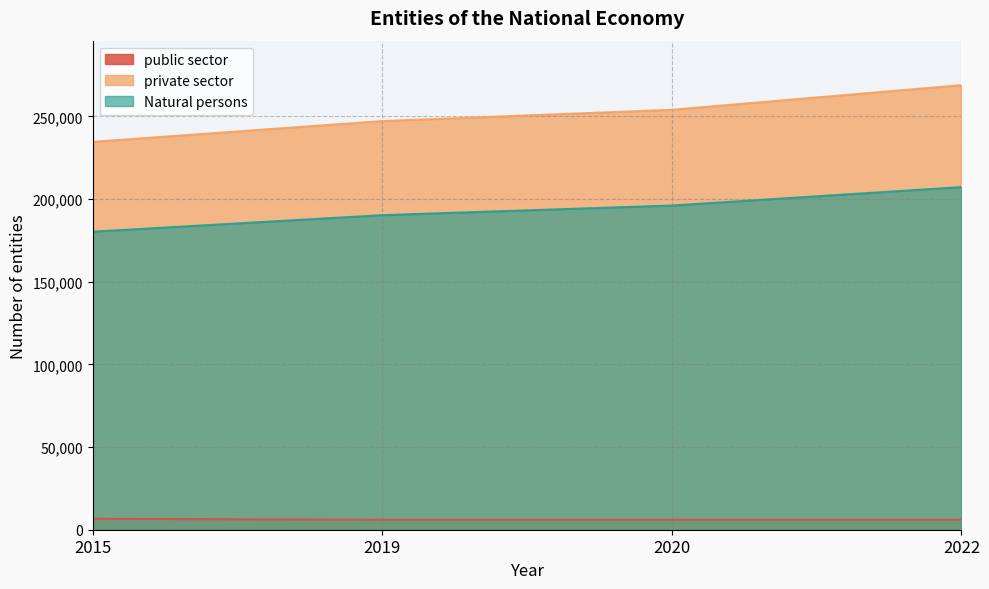

At 2022, list the series in order from largest to smallest.

private sector, Natural persons, public sector